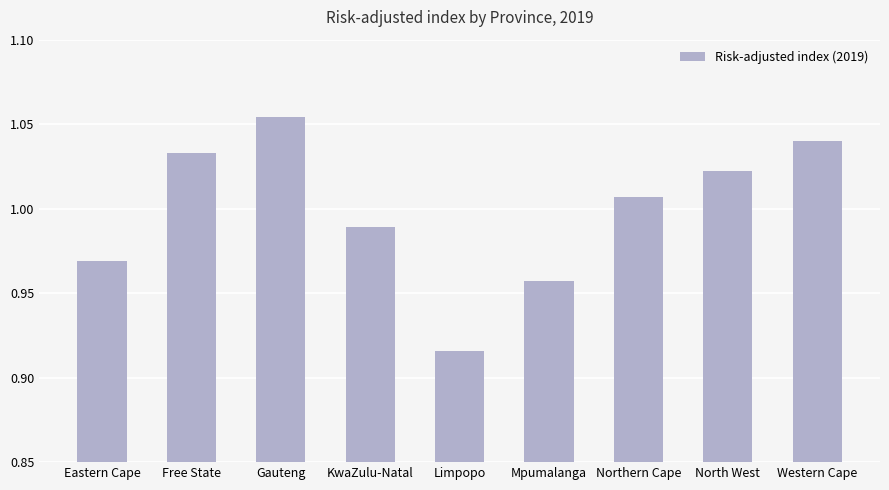

What is the sum of all values?

9.0